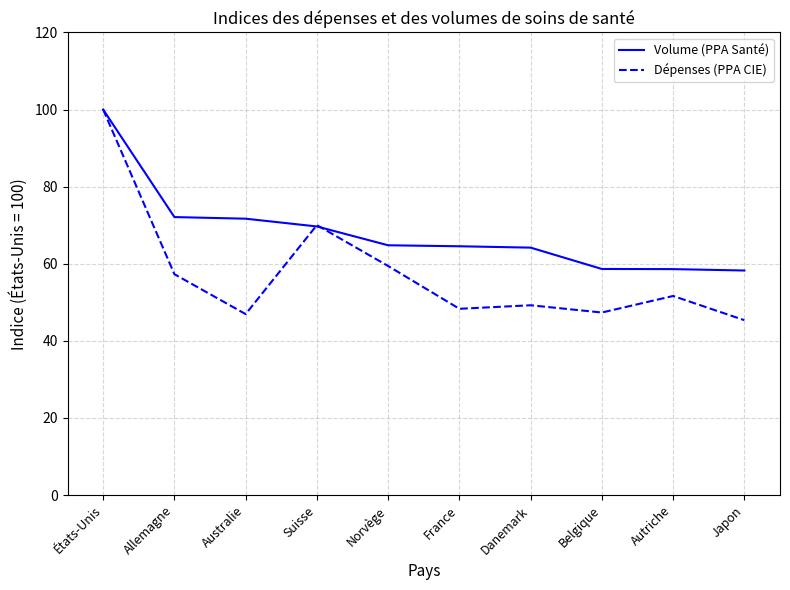

At which category is the sum across all series the highest?

États-Unis